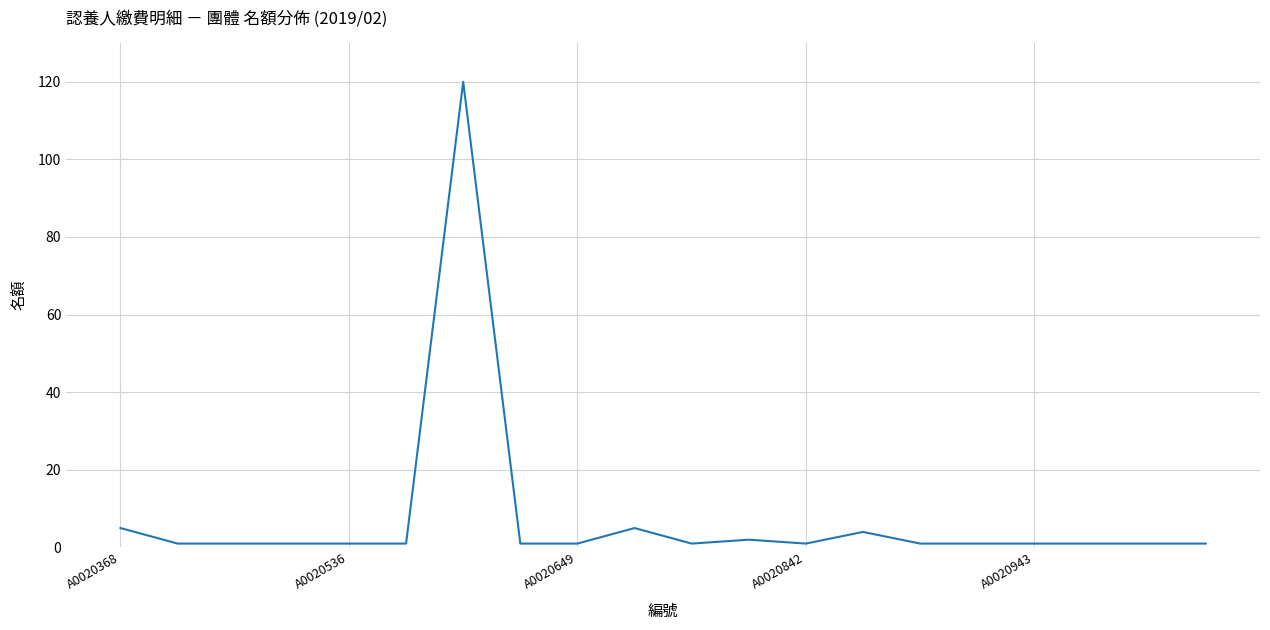

What is the greatest value displayed?

120